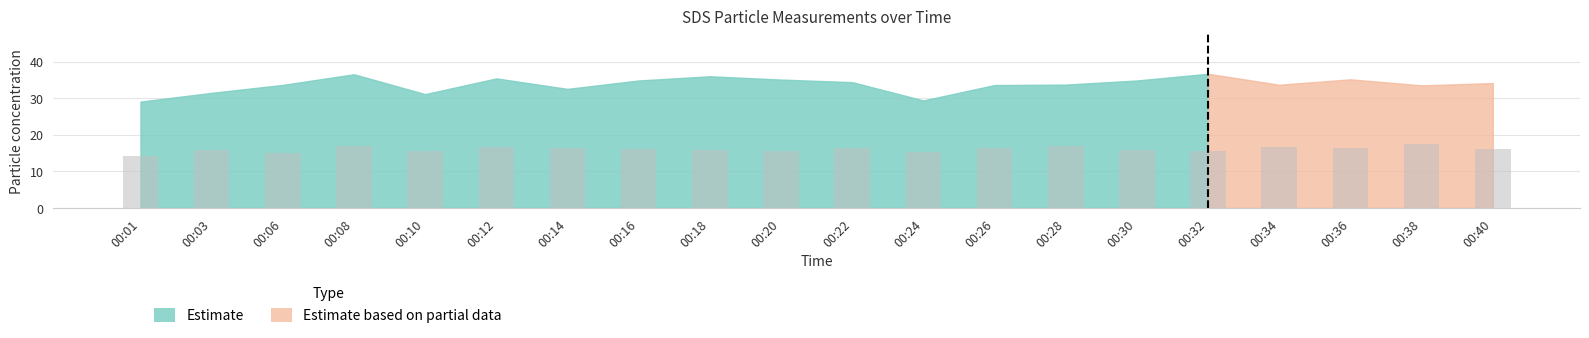

Which label corresponds to the largest value in the chart?

00:38